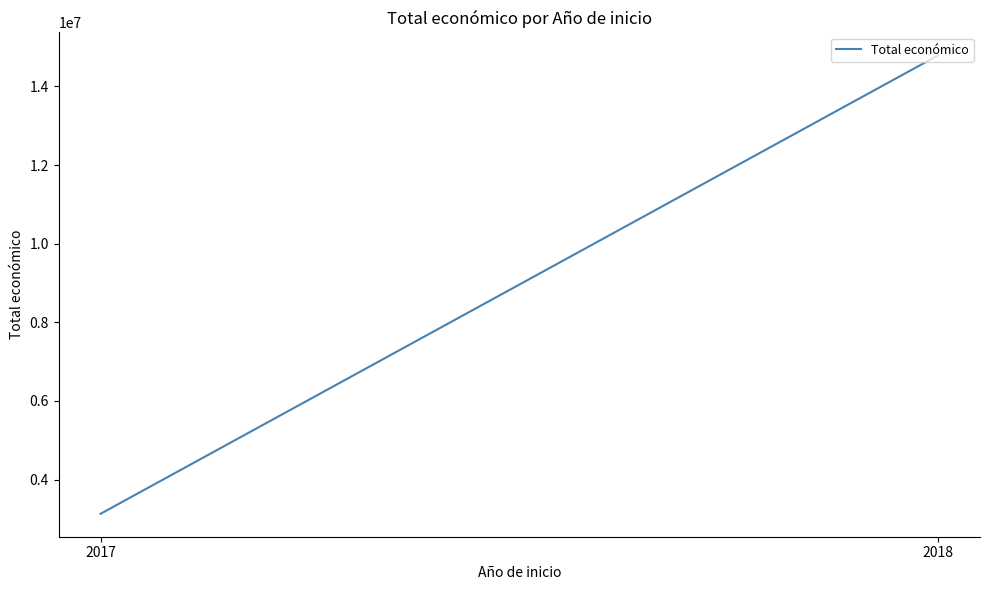

List the labels in order of value, largest first.

2018, 2017